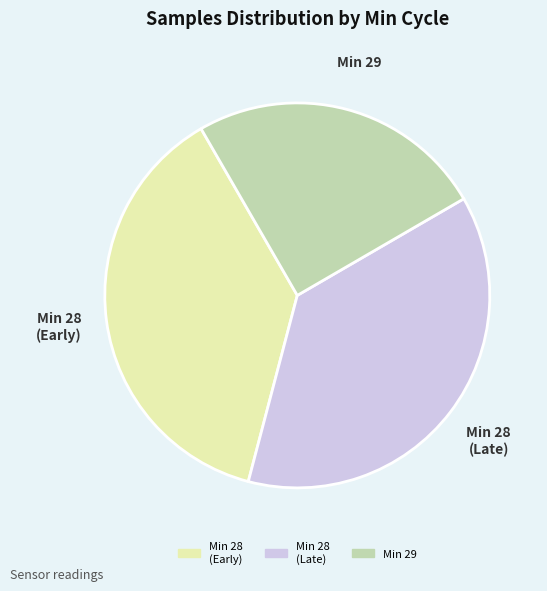

Does any single category account for the majority?

No